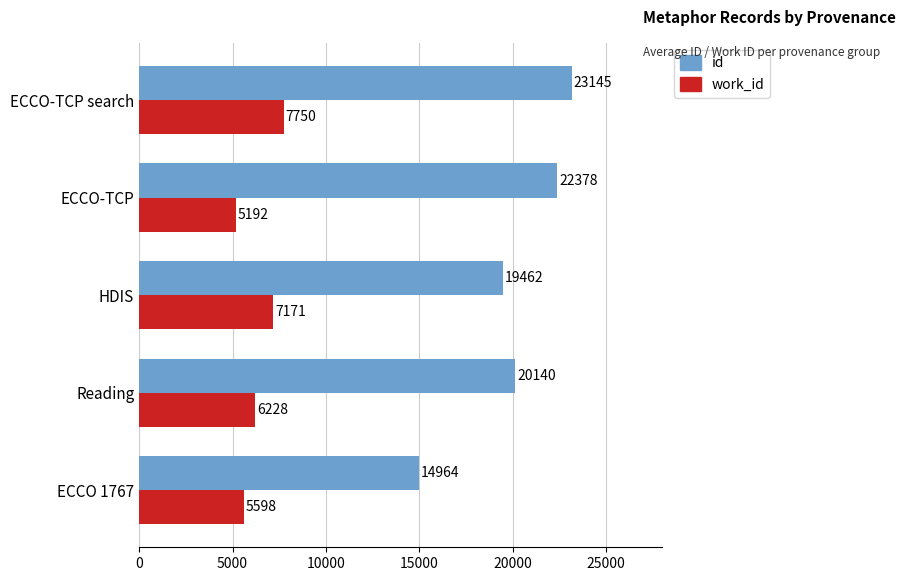

What is the smallest value displayed?

5192